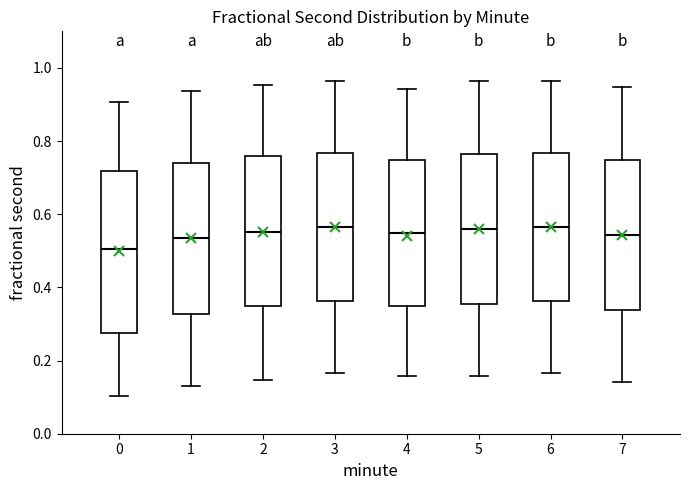

Comparing the boxes themselves (not the whiskers), which one is the tallest?

0